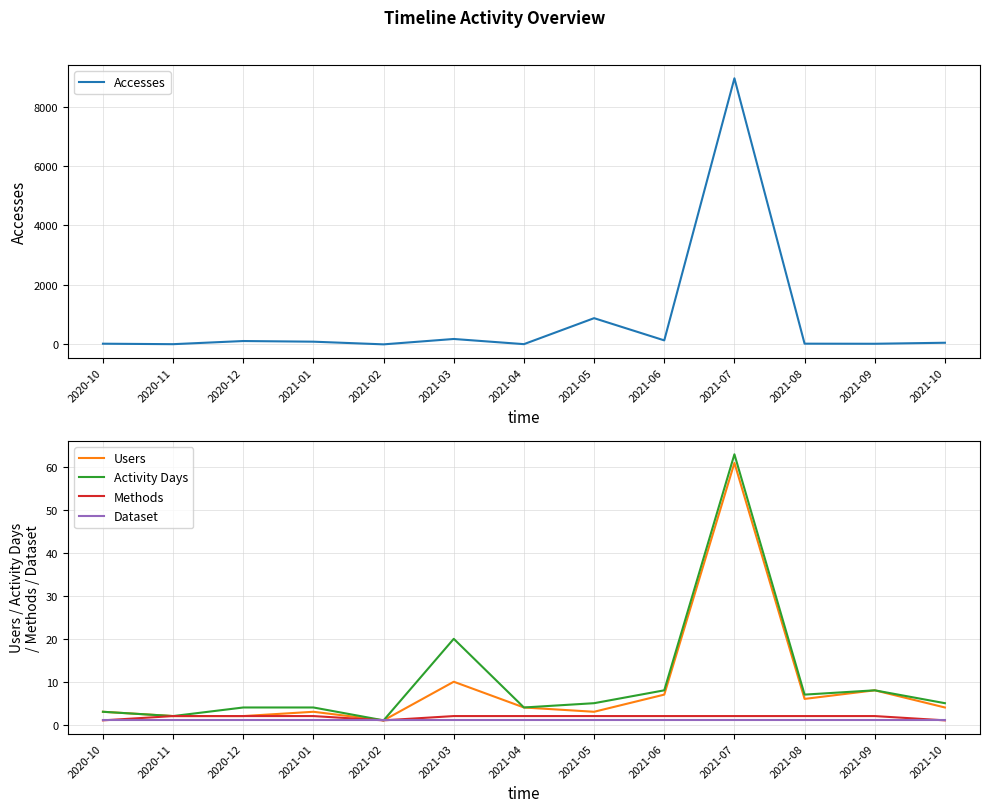

What is the highest value of the Dataset series?

1